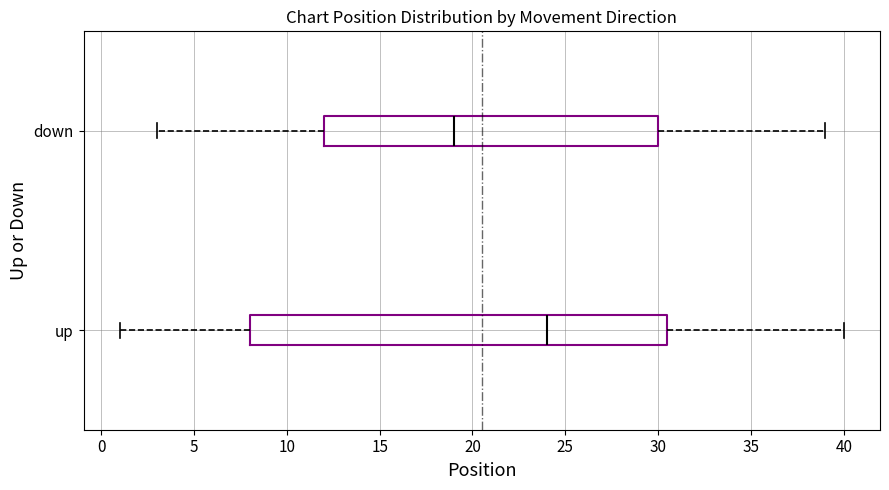

Which box has the furthest to the right median line?

up